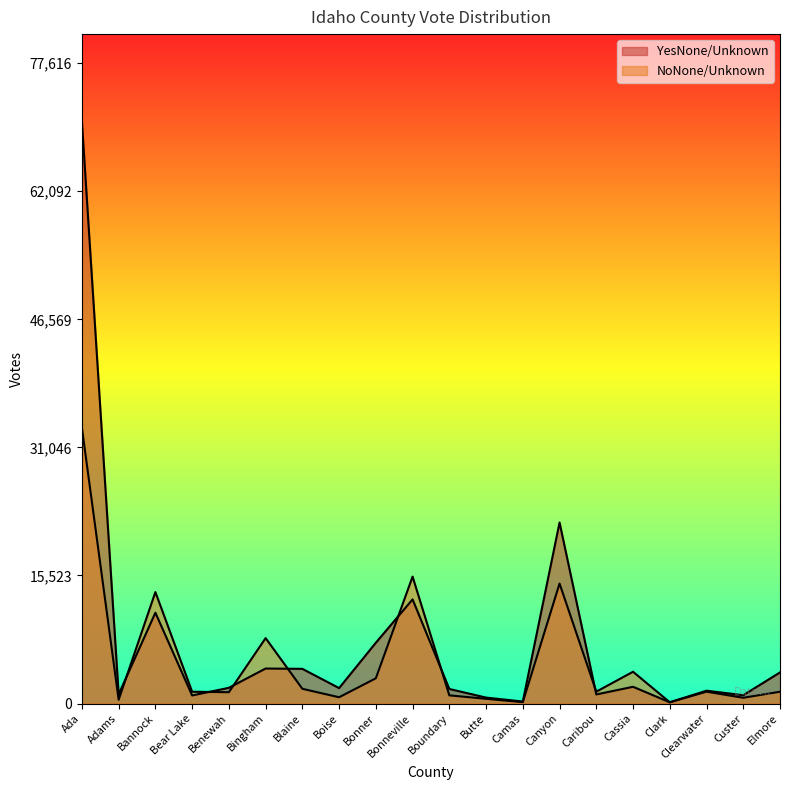

At which category is the sum across all series the highest?

Ada